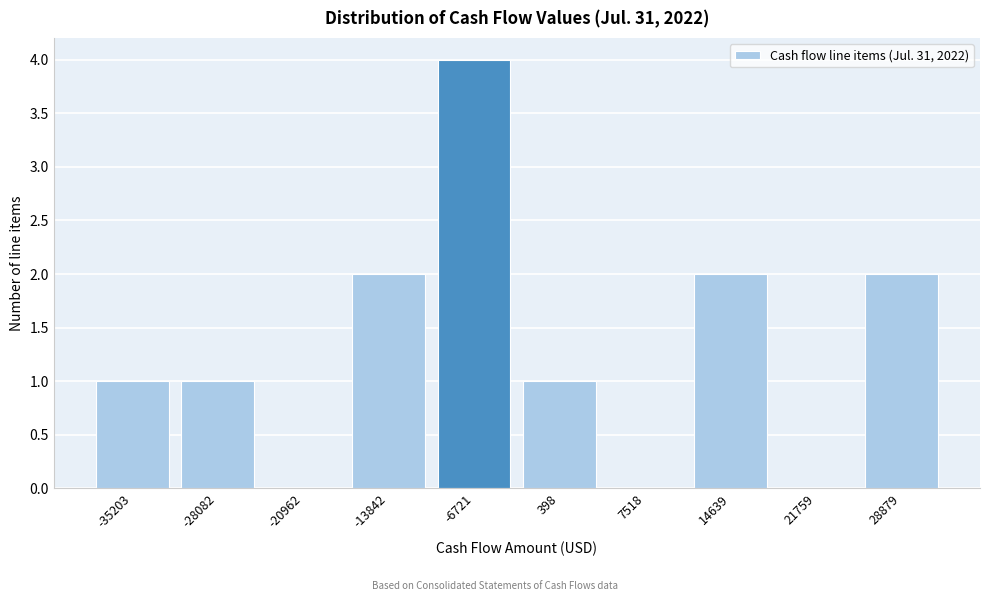

What is the change in value from 398 to 14639?

+1